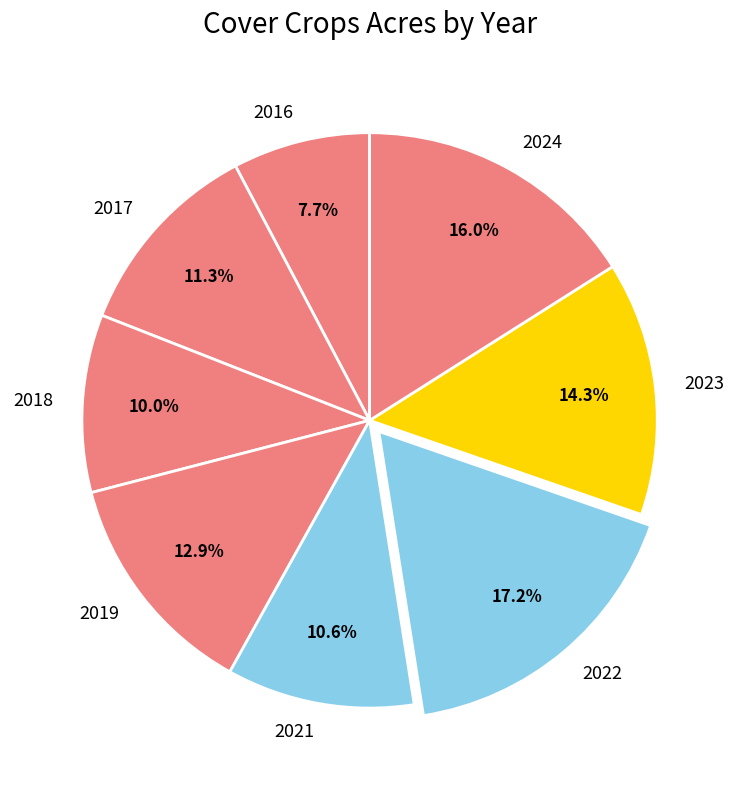

How many slices are in this pie chart?

8